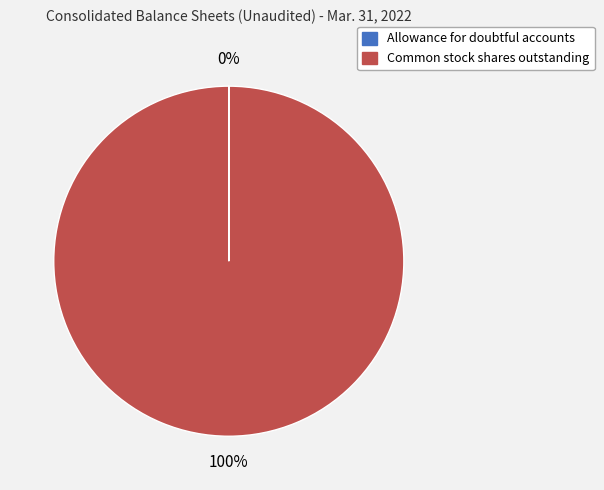

To the nearest percent, what portion does Common stock shares outstanding represent?

100%